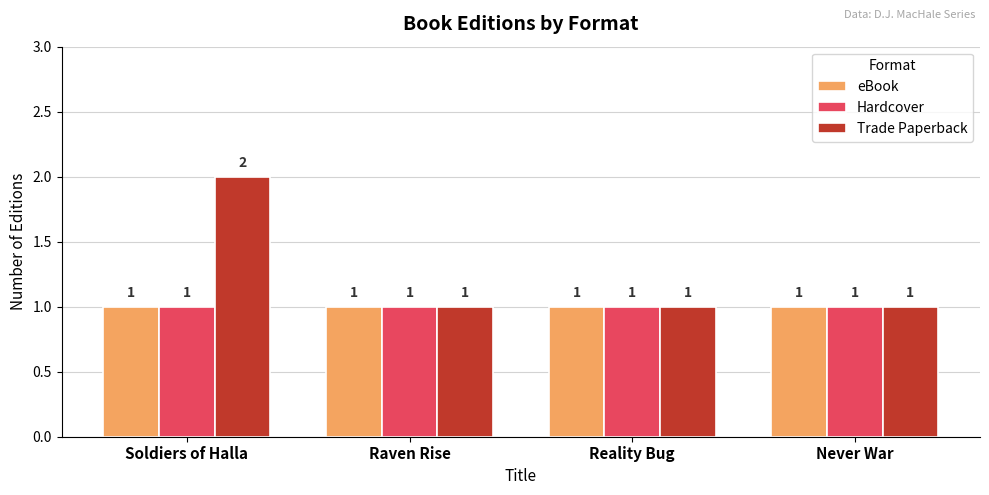

How many bars are there in each group?

3